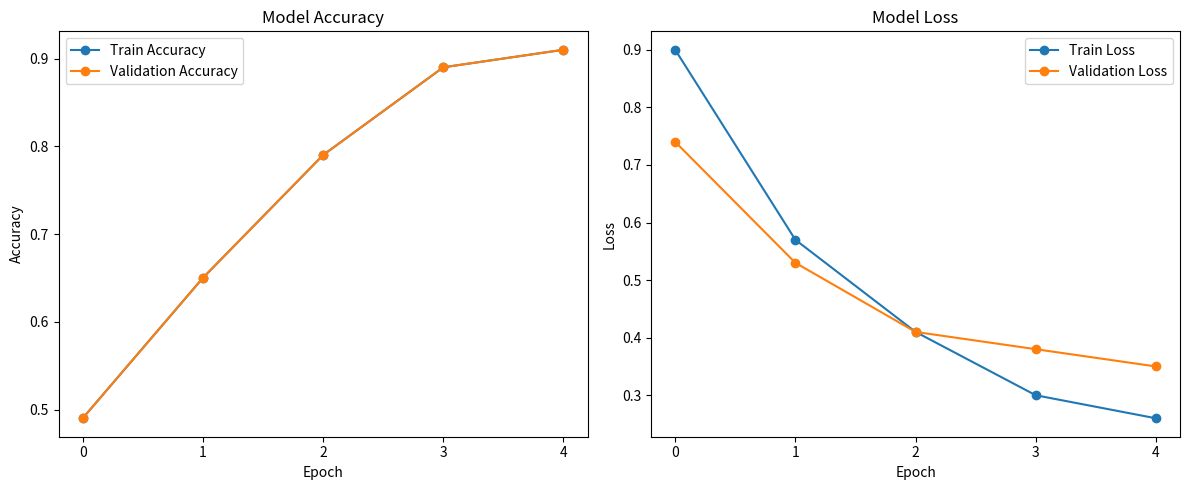

Which has a higher value, 3 or 1?

3